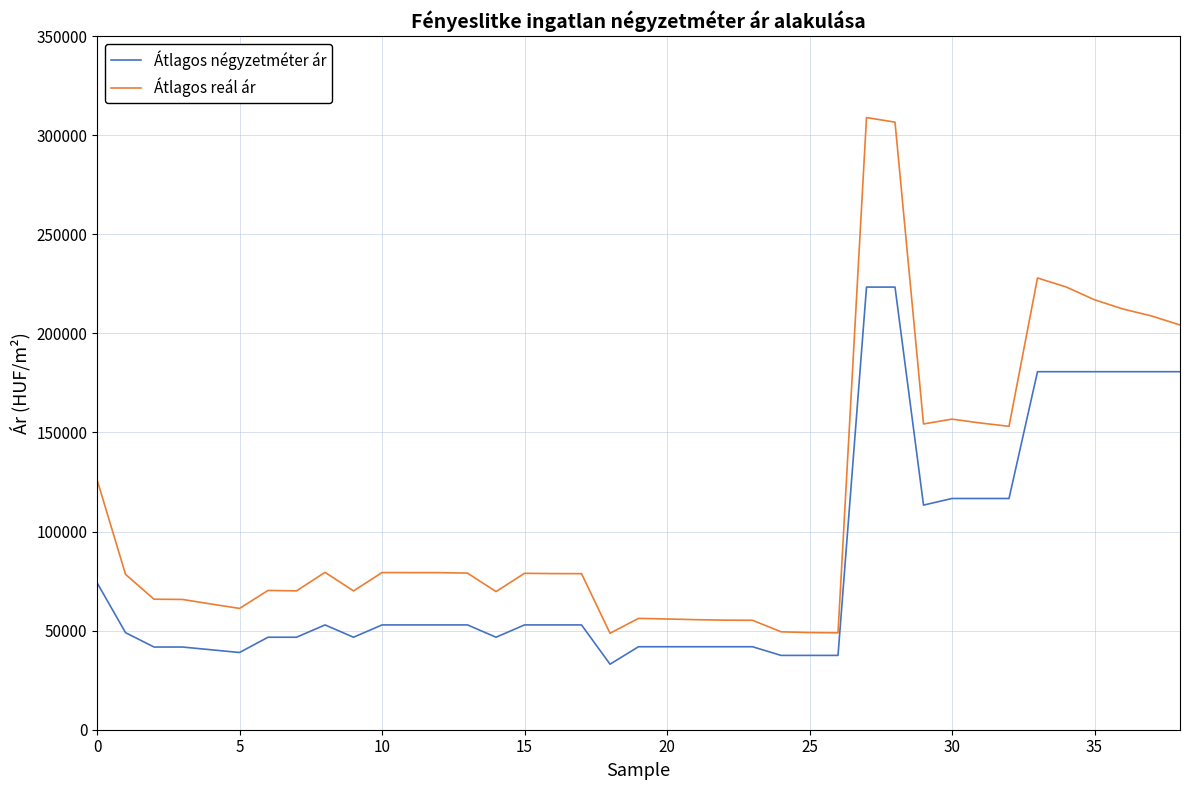

Which series has the largest range (max minus min)?

Átlagos reál ár